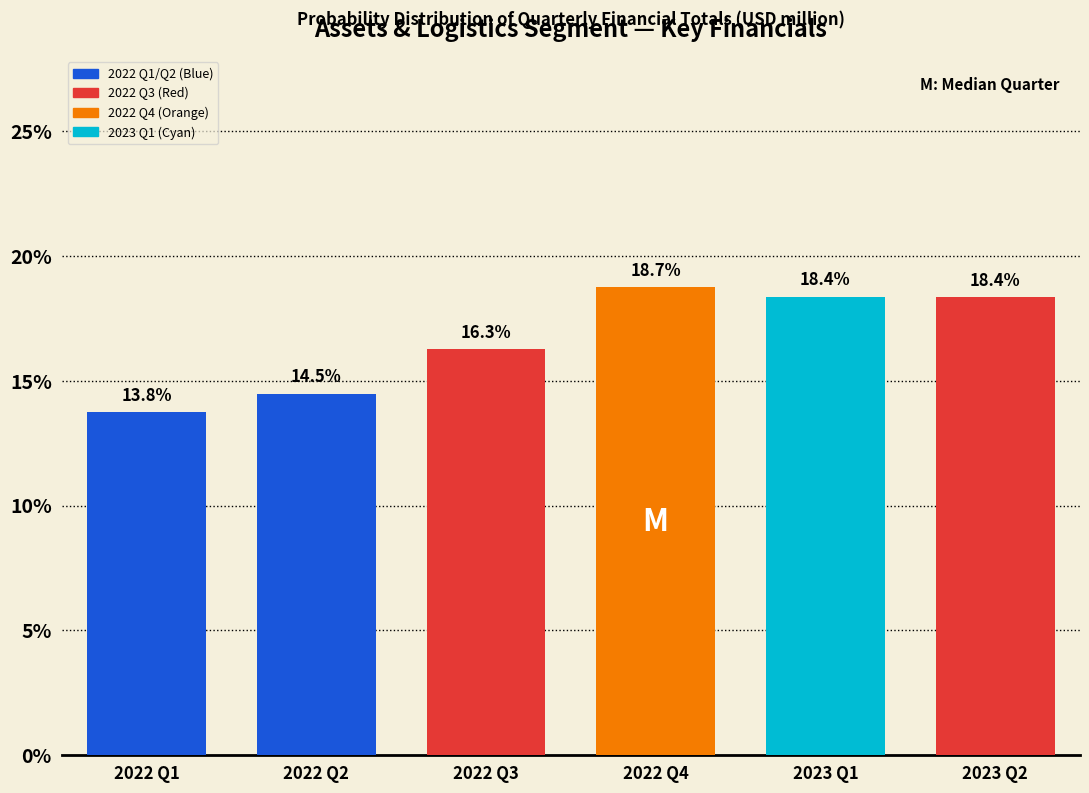

Reading right to left, list all the values displayed in this chart.

2023 Q2=18.4	2023 Q1=18.4	2022 Q4=18.7	2022 Q3=16.3	2022 Q2=14.5	2022 Q1=13.8